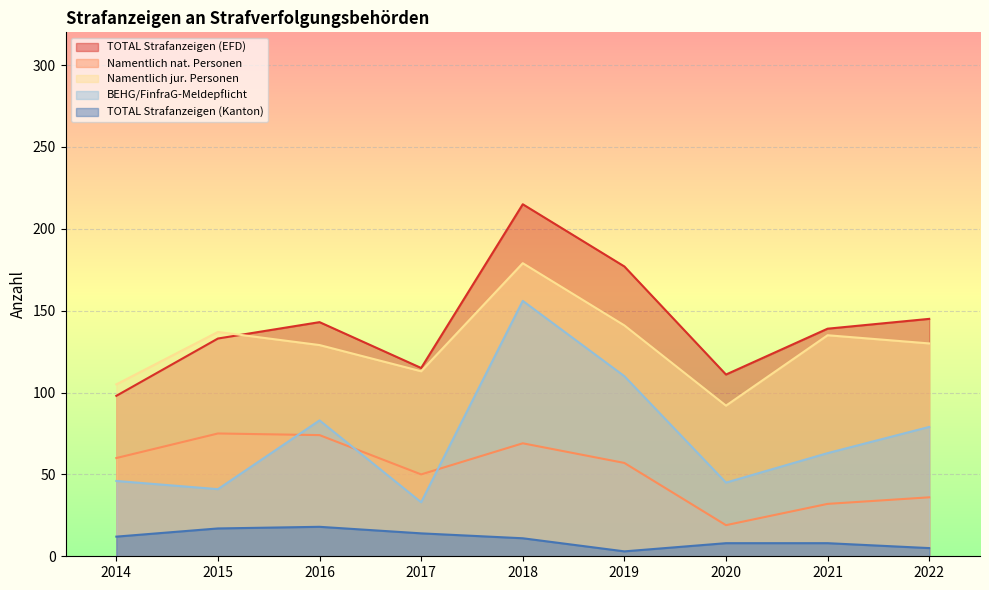

True or false: Namentlich jur. Personen has more than 1 interior local peaks.

True